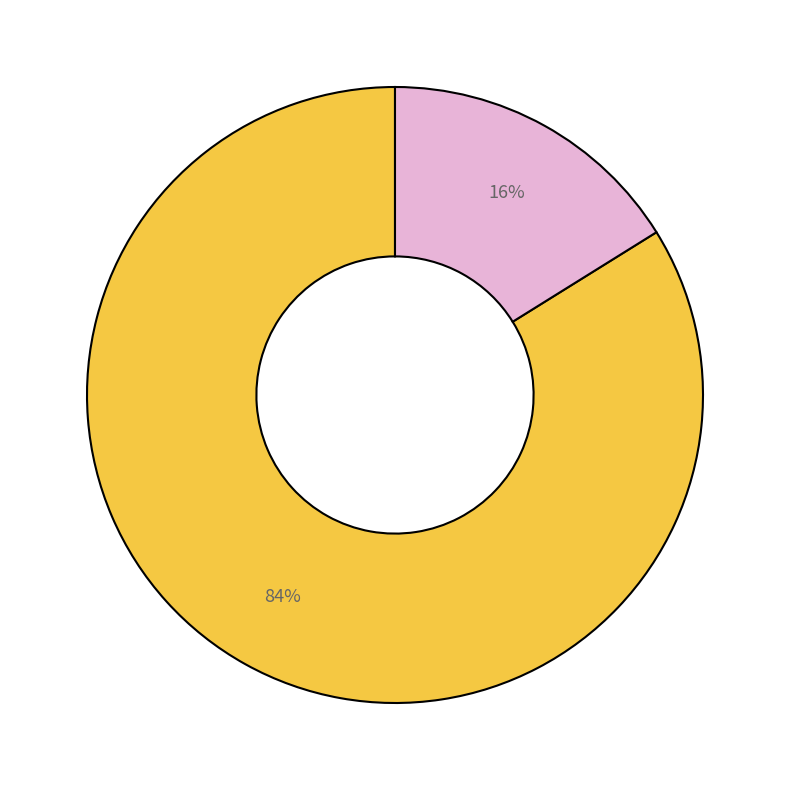

Is there any slice that represents more than half of the pie?

Yes